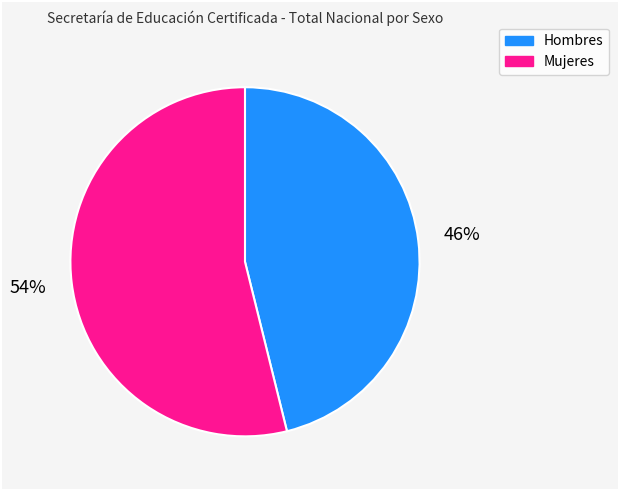

Combined, do Mujeres and Hombres account for over 50%?

Yes